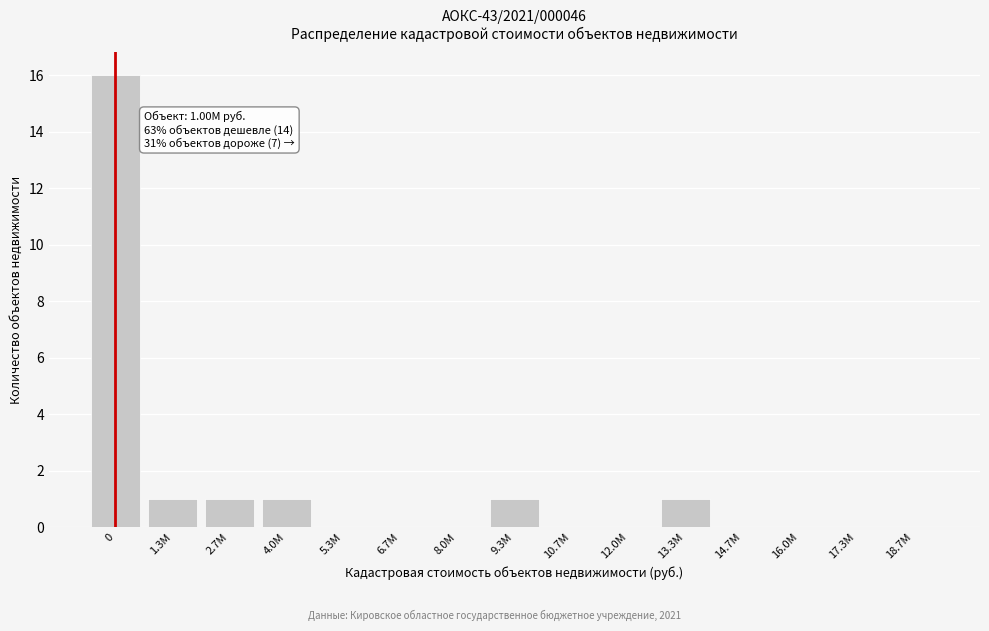

Reading left to right, what are all the values shown in this chart?

0=16	1.3M=1	2.7M=1	4.0M=1	5.3M=0	6.7M=0	8.0M=0	9.3M=1	10.7M=0	12.0M=0	13.3M=1	14.7M=0	16.0M=0	17.3M=0	18.7M=0